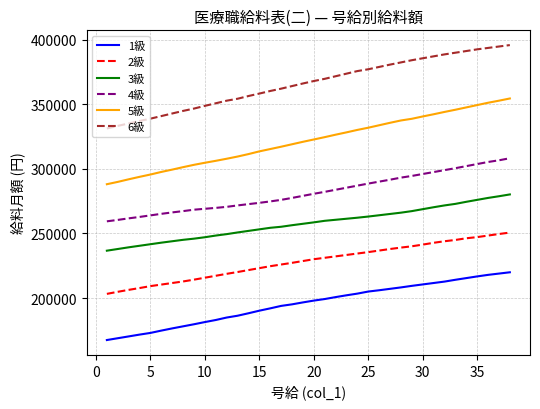

What is the greatest value displayed?

395700